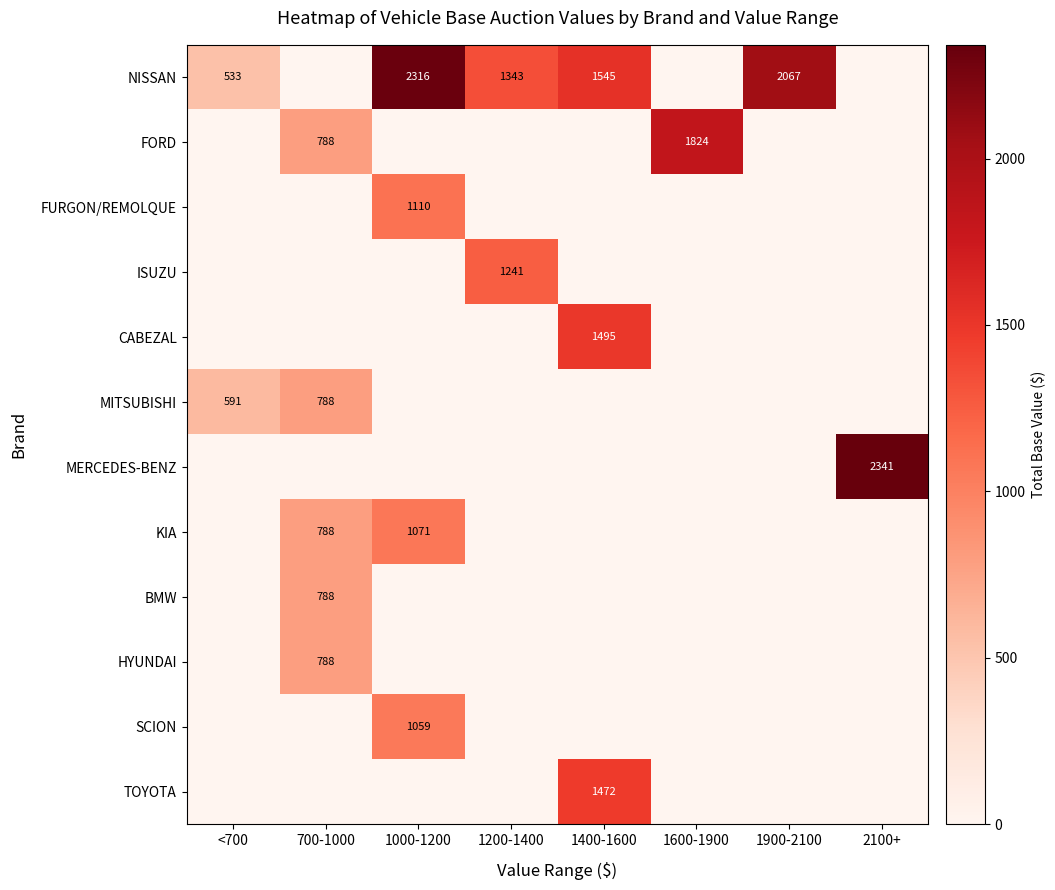

At which category is the sum across all series the highest?

1000-1200